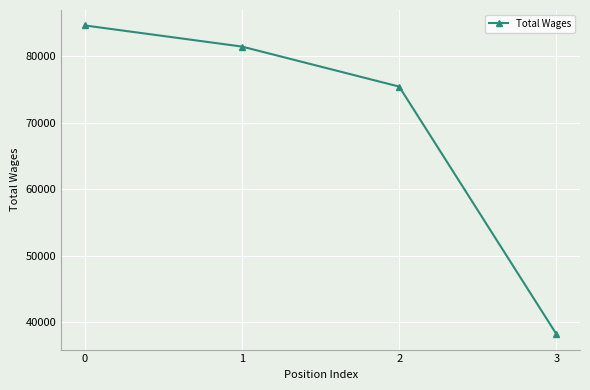

Between 1 and 2, which is larger?

1